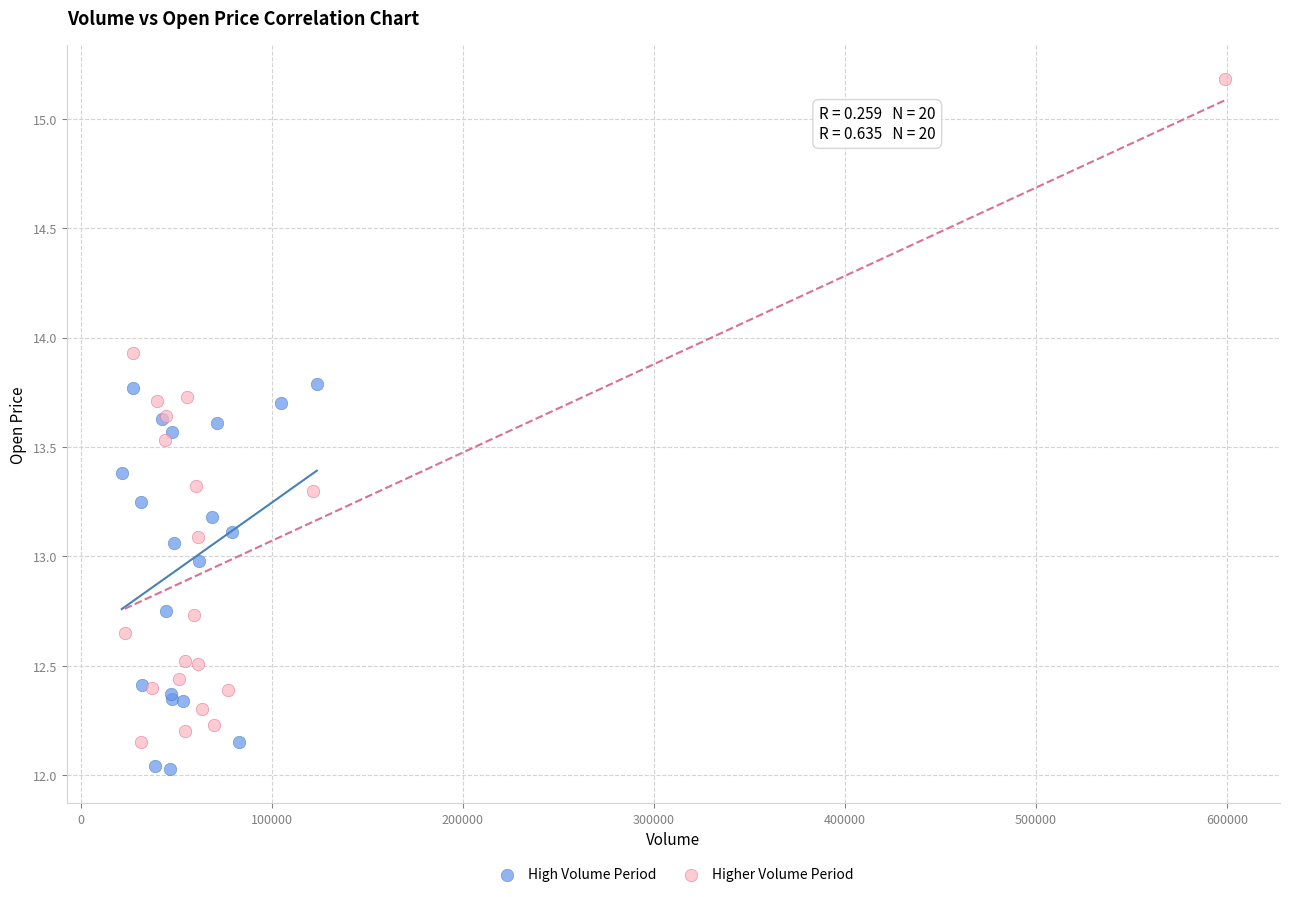

Which series contains the highest Y value?

Higher Volume Period